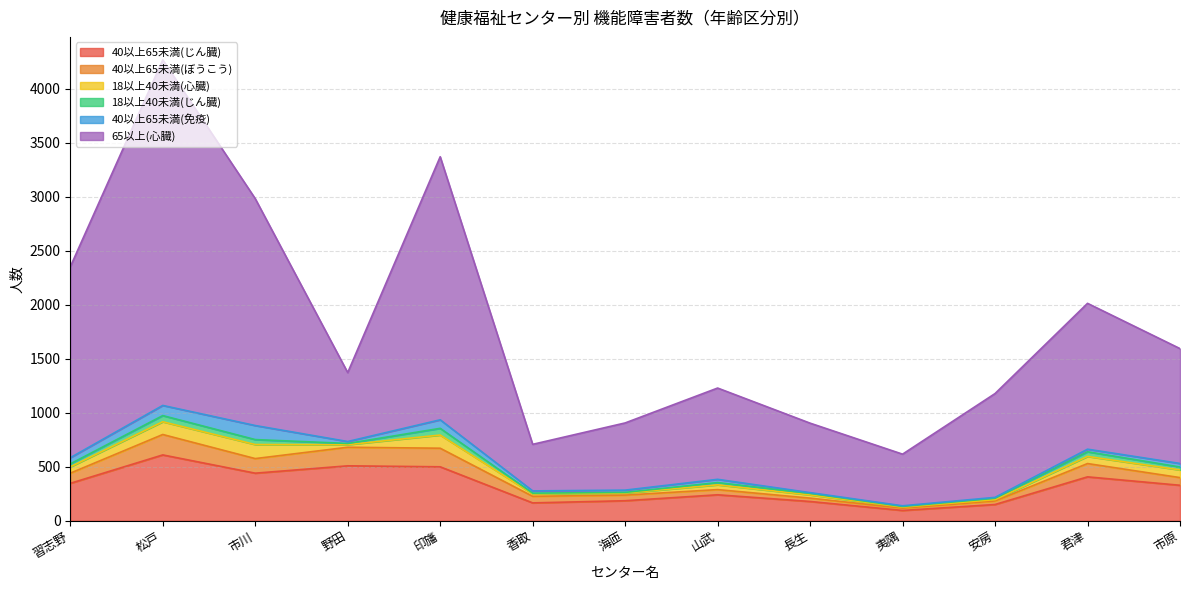

Which category has the highest value in the 40以上65未満(じん臓) series?

松戸